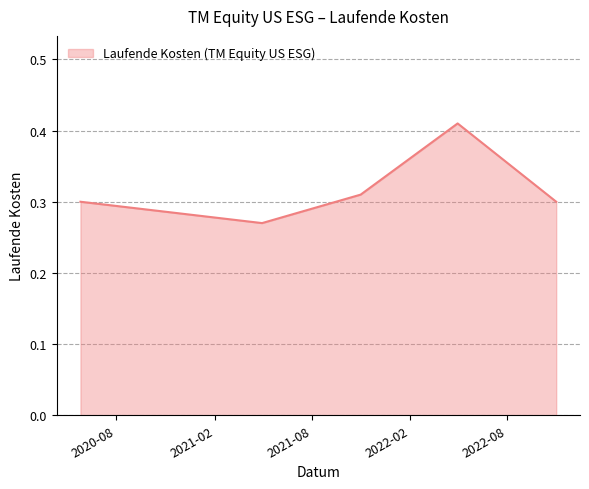

What is the sum of all values?

1.6